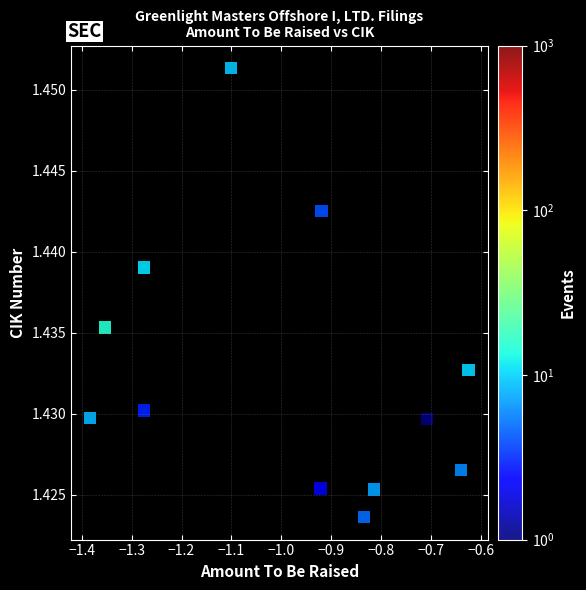

What is the range of Y values (max minus min)?

27718.0